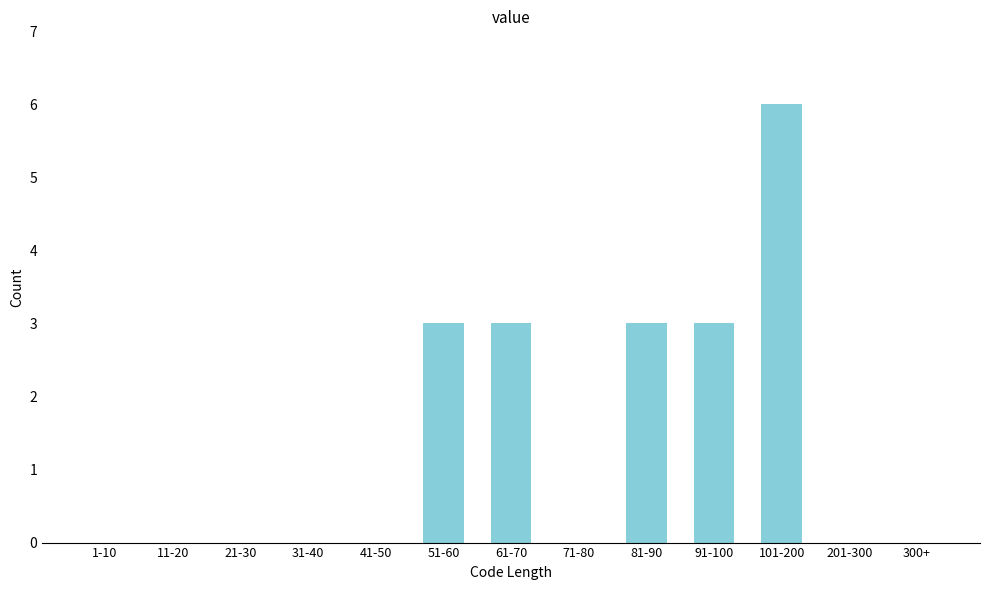

Reading left to right, extract all data points from this chart.

1-10=0	11-20=0	21-30=0	31-40=0	41-50=0	51-60=3	61-70=3	71-80=0	81-90=3	91-100=3	101-200=6	201-300=0	300+=0